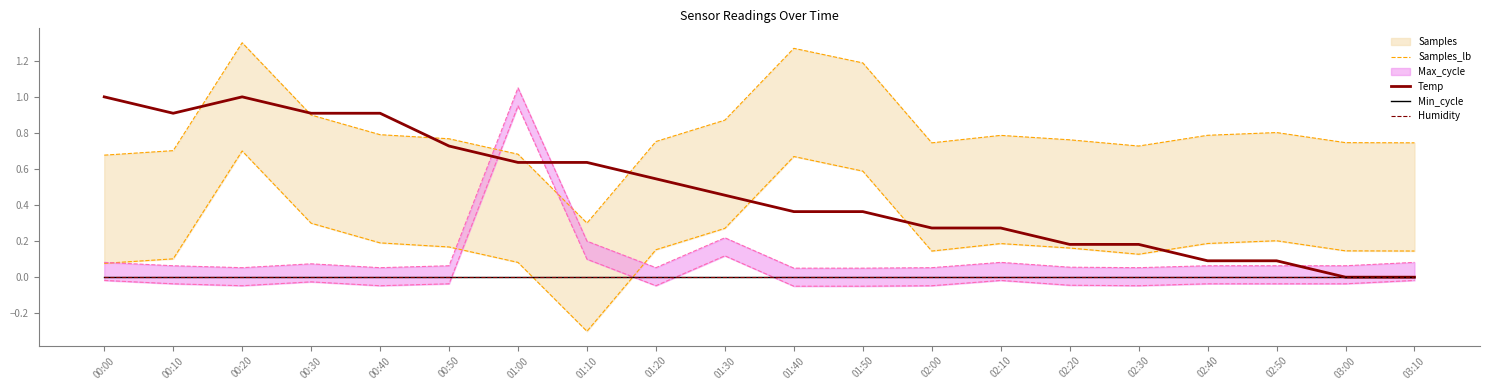

At which label does Humidity reach its peak?

00:00